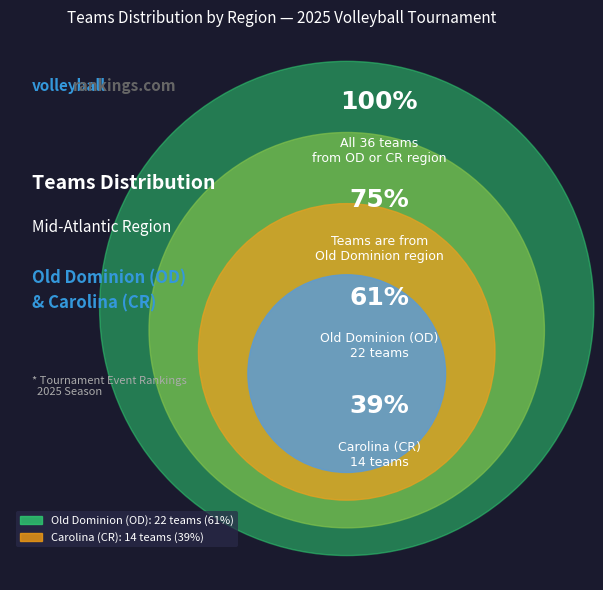

Does Old Dominion (OD) represent more than half of the total?

Yes